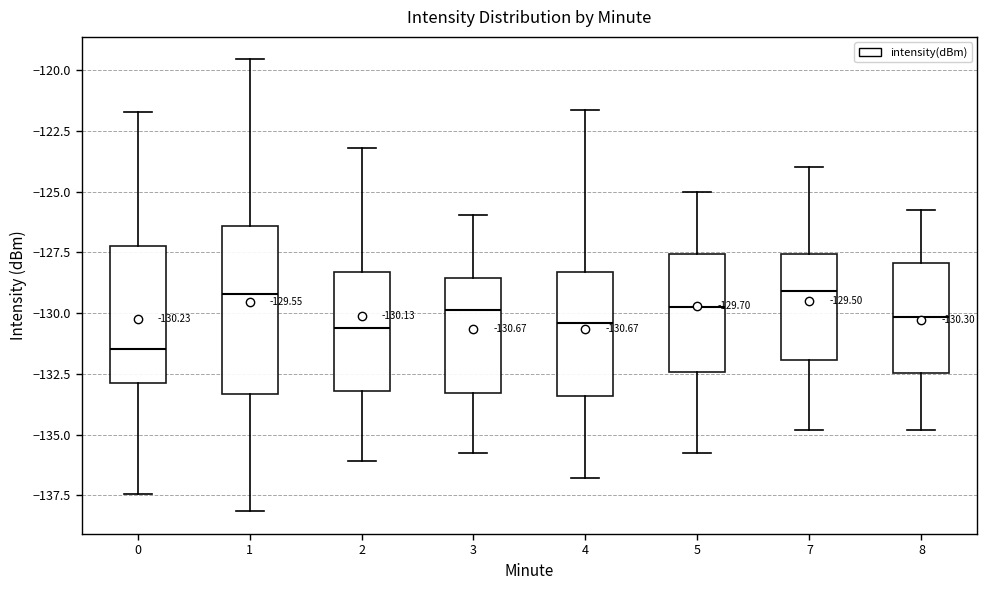

Which box is the tallest, from its lower edge to its upper edge?

1